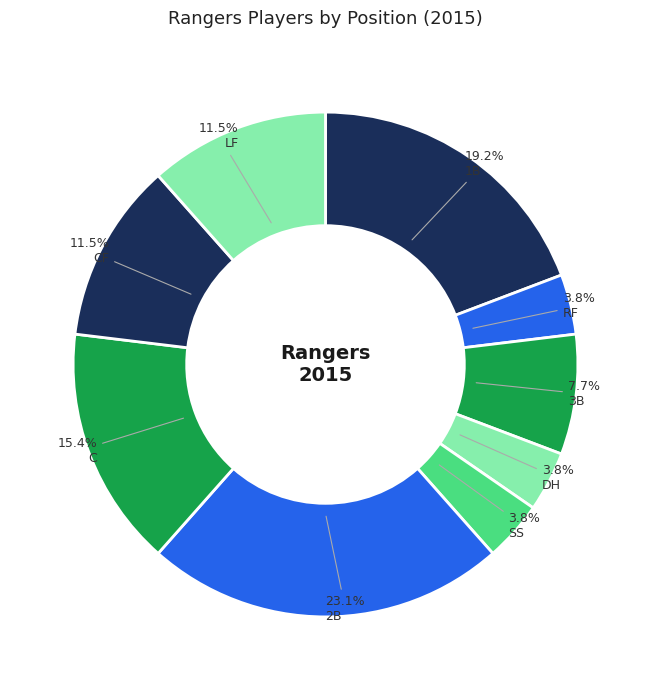

Does C account for over 50% of the chart?

No